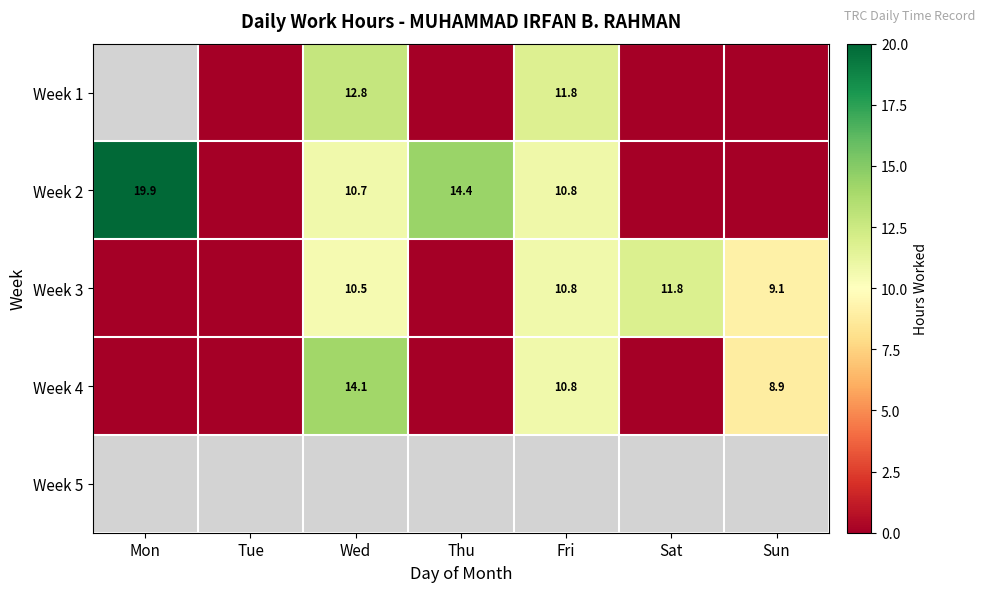

What is the sum of the Week 3 values at Sun and Fri?

19.9